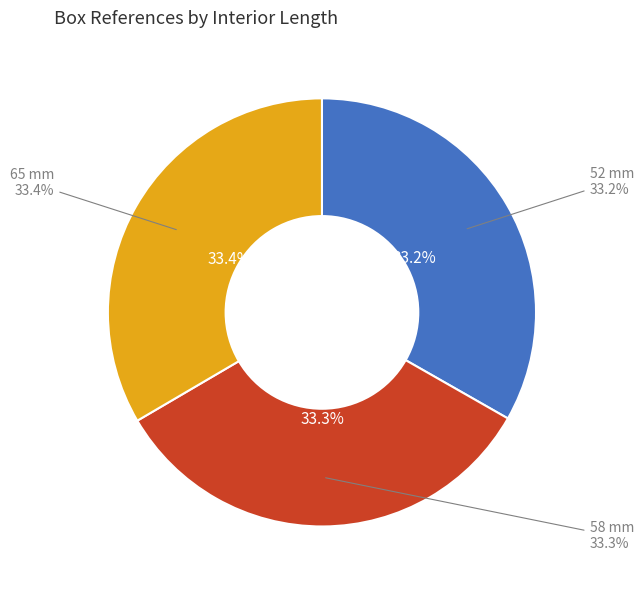

The 52 mm slice represents 33% of the pie. True or false?

True